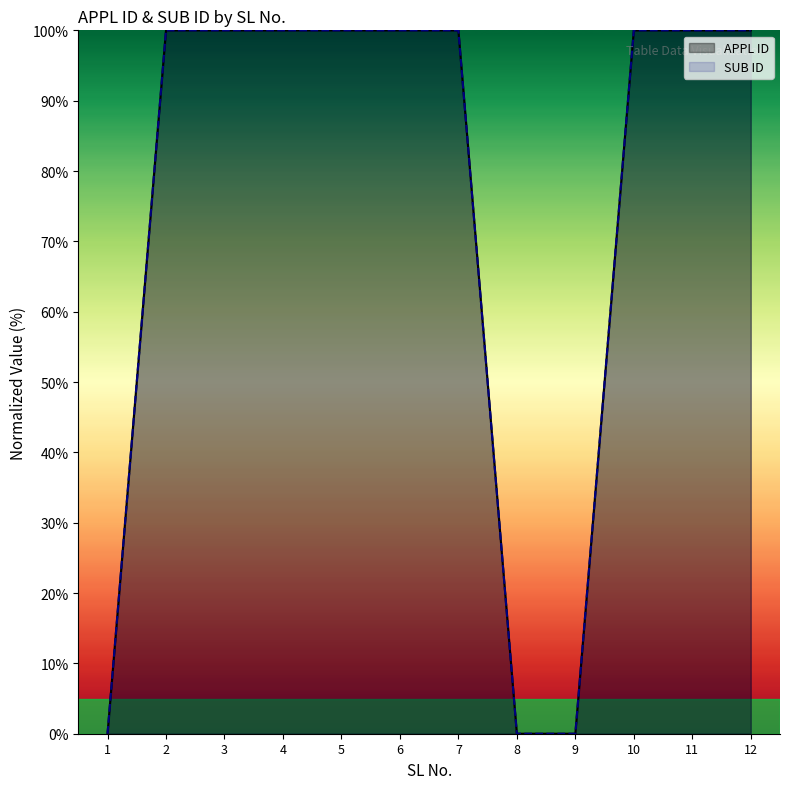

True or false: SUB ID and APPL ID cross at least once.

False